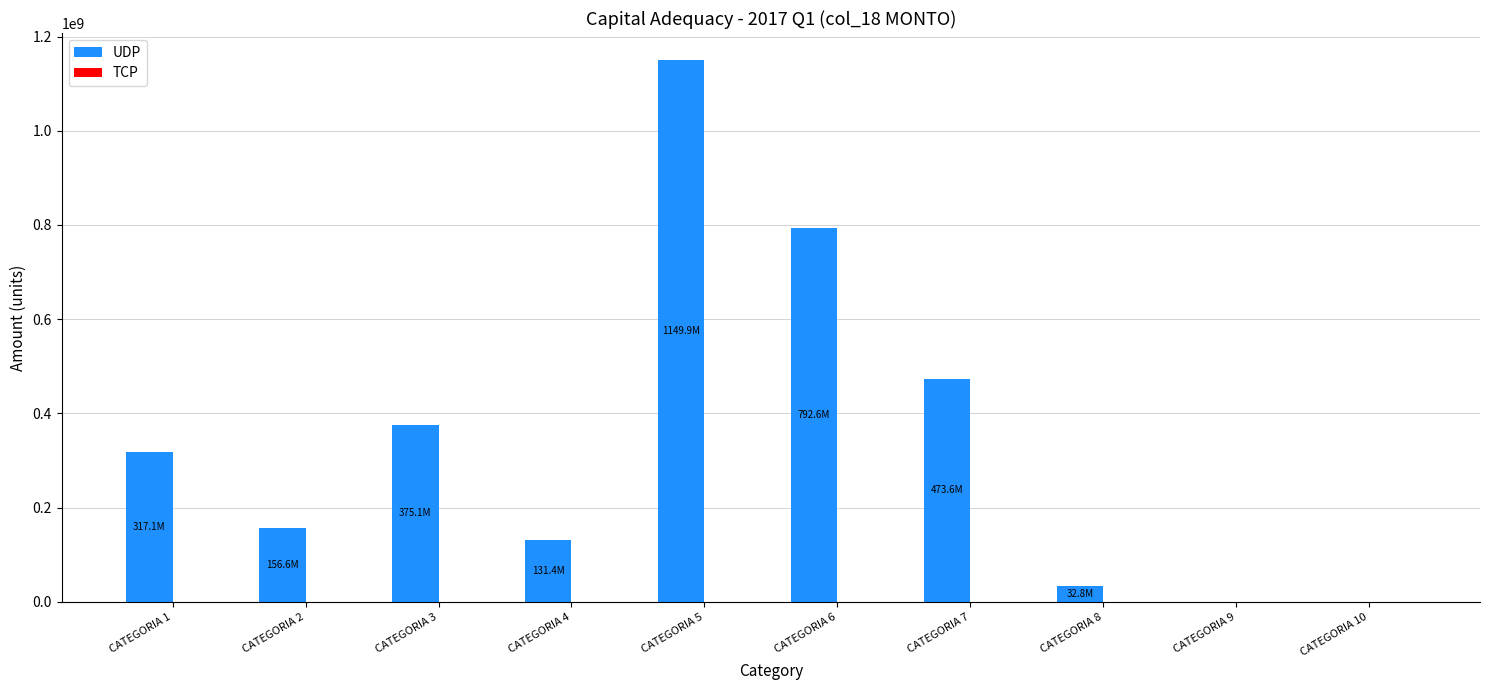

What is the sum of the values at CATEGORIA 5 and CATEGORIA 7?

1623514721.4